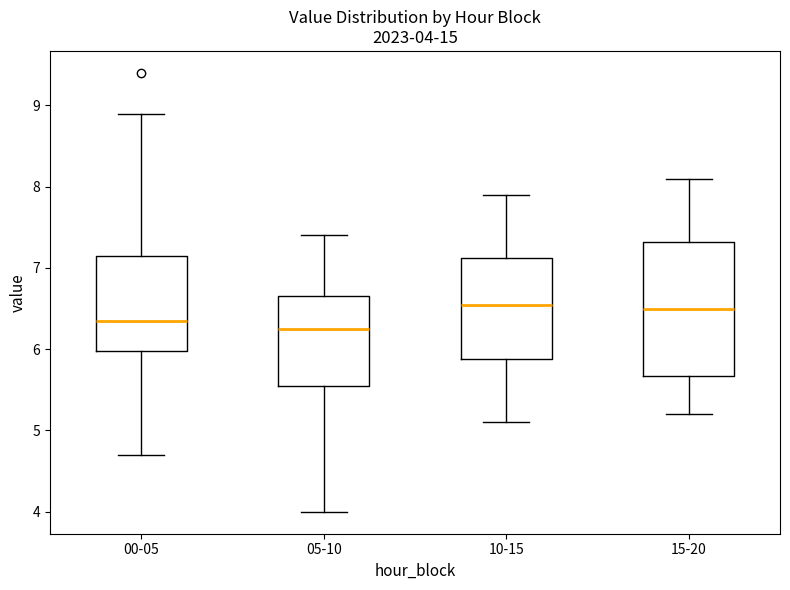

Comparing the boxes themselves (not the whiskers), which one is the tallest?

15-20